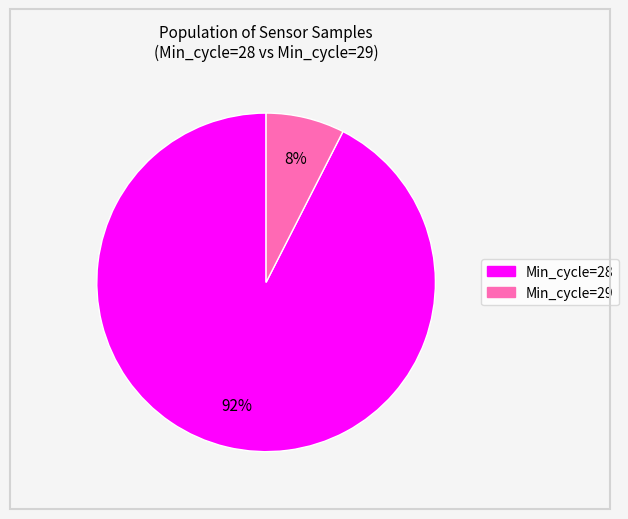

Is there a majority slice in this chart?

Yes